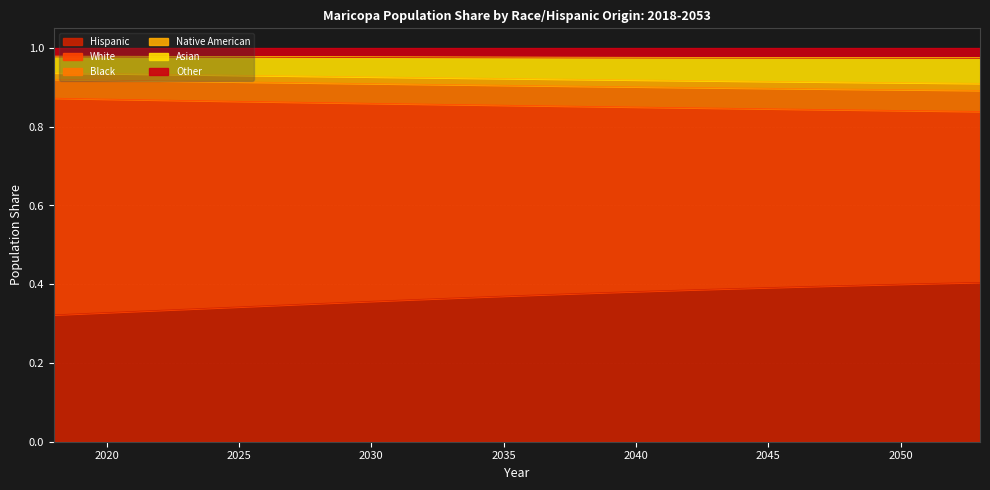

The Hispanic series shows 0.1 at 2020. True or false?

False